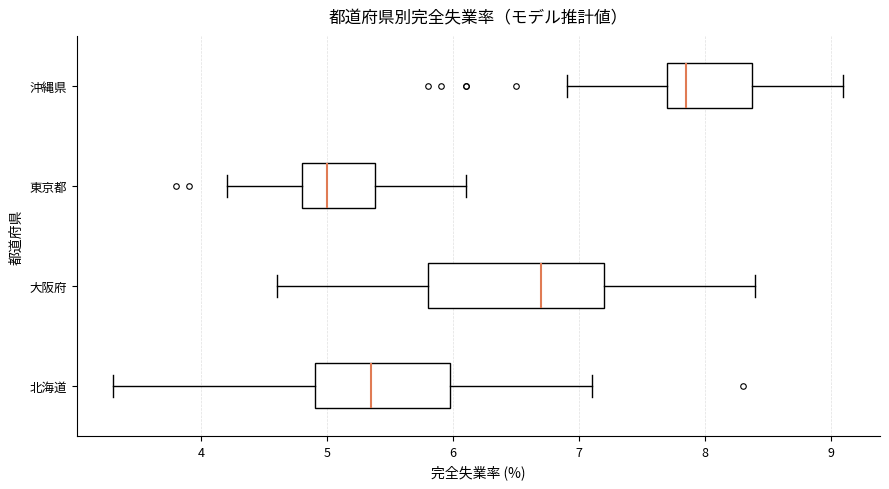

Reading bottom to top, transcribe this box plot: for each box, give where its median line is, the range the box spans, and where its two whiskers end, as read against the x-axis. The values are not printed on the chart, so give them approximately, as read against the axis.

北海道: median 5.4, box 4.9 to 6.0, whiskers 3.3 to 7.1
大阪府: median 6.7, box 5.8 to 7.2, whiskers 4.6 to 8.4
東京都: median 5.0, box 4.8 to 5.4, whiskers 4.2 to 6.1
沖縄県: median 7.9, box 7.7 to 8.4, whiskers 6.9 to 9.1